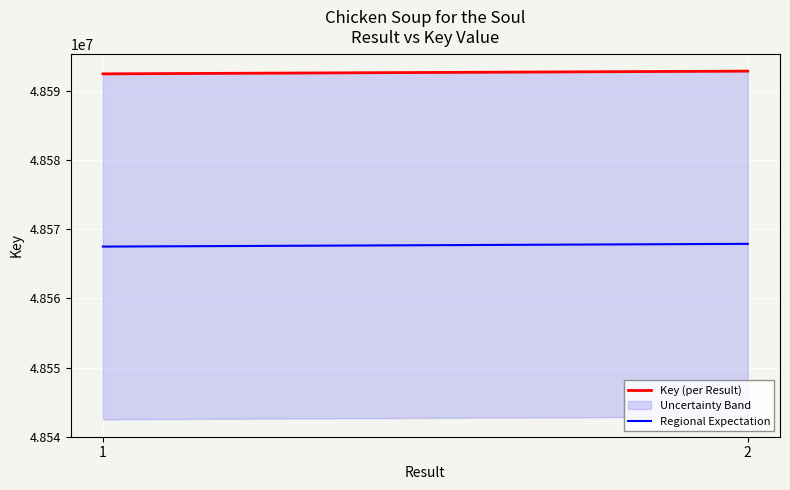

What is the sum of the Regional Expectation values at 2 and 1?

97135410